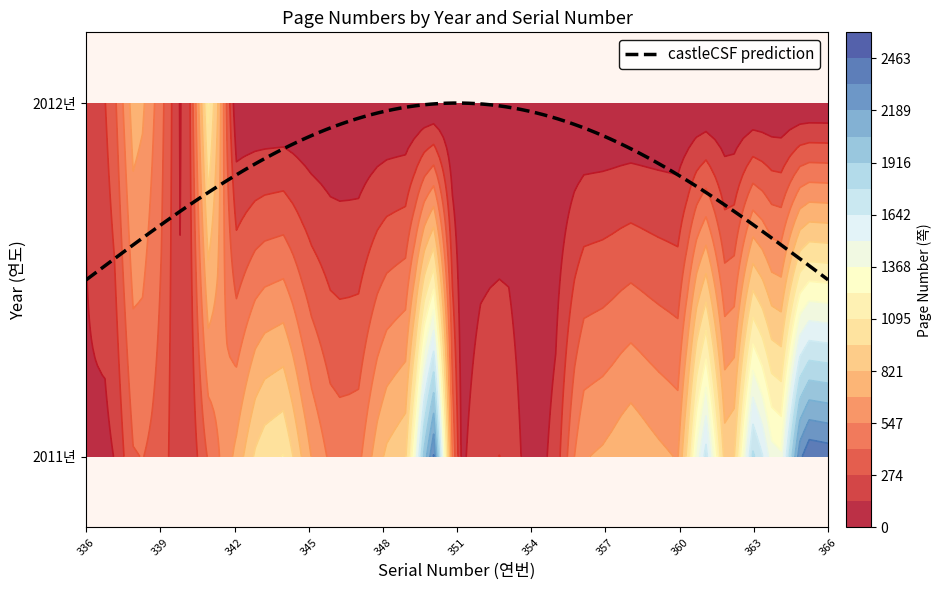

List the series in order of their peak value, lowest first.

2012년, 2011년